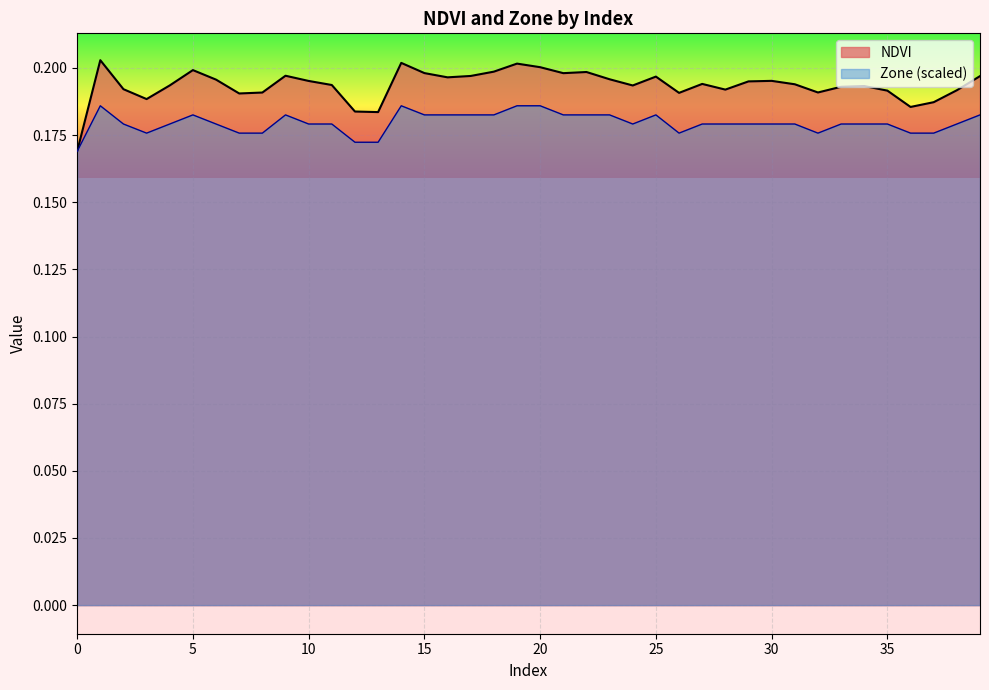

Which series has the largest total across all categories?

NDVI